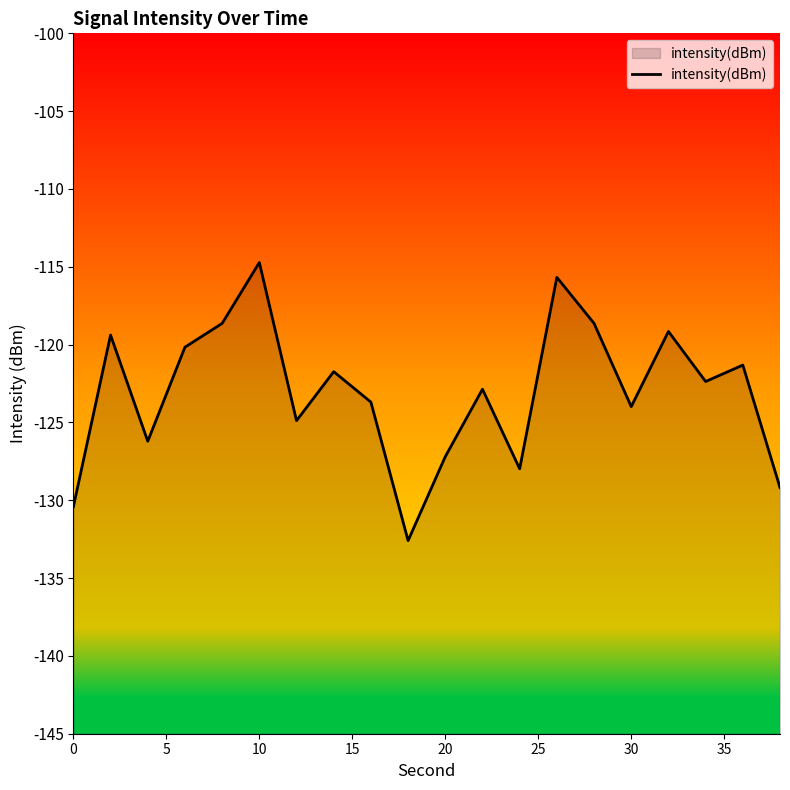

What is the maximum value shown in the chart?

-114.7